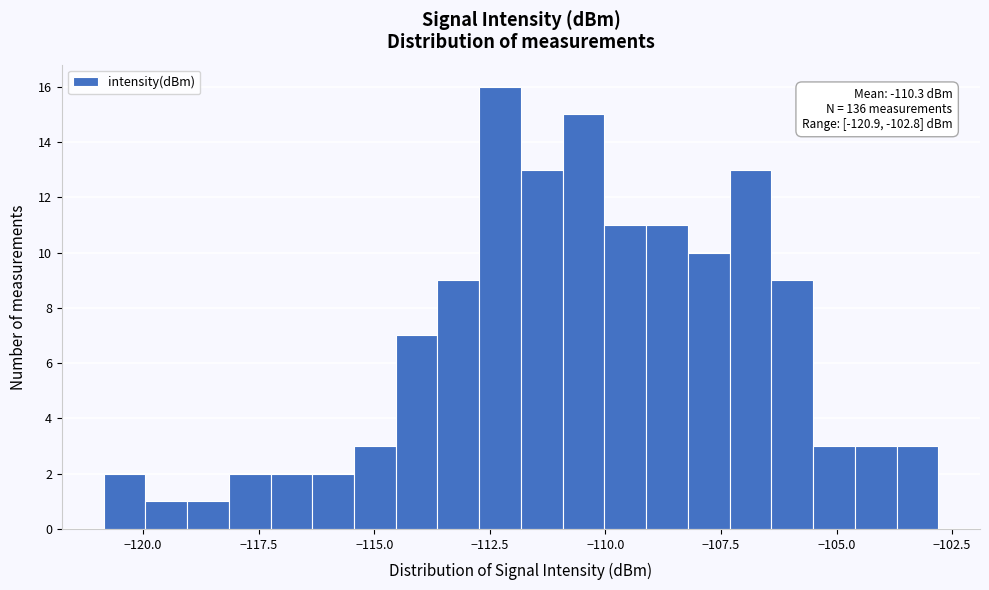

Read against the x-axis, roughly where is the centre of the tallest bar?

-112.5